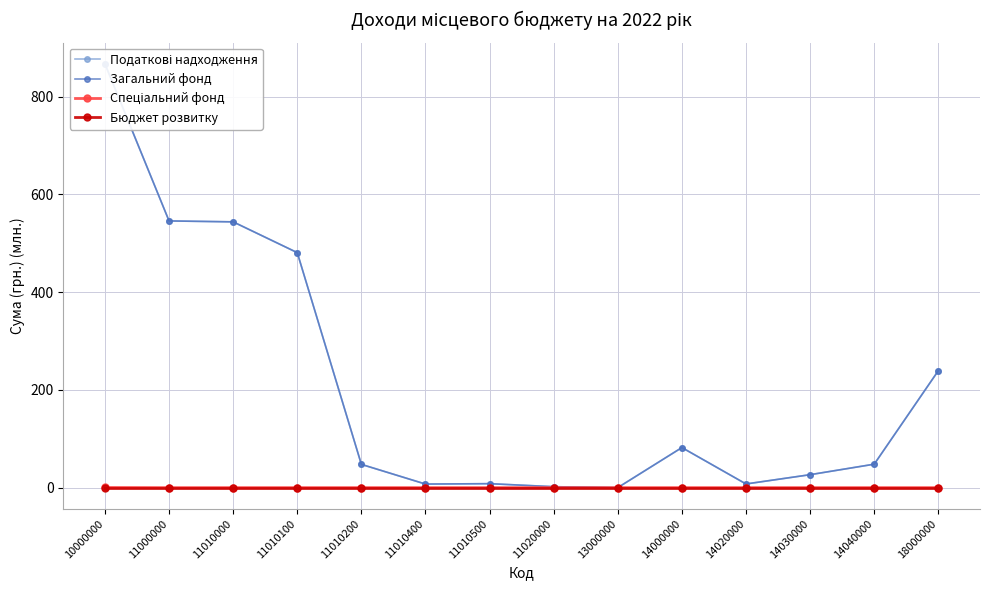

The value of Податкові надходження at 14030000 is 47.0. True or false?

False